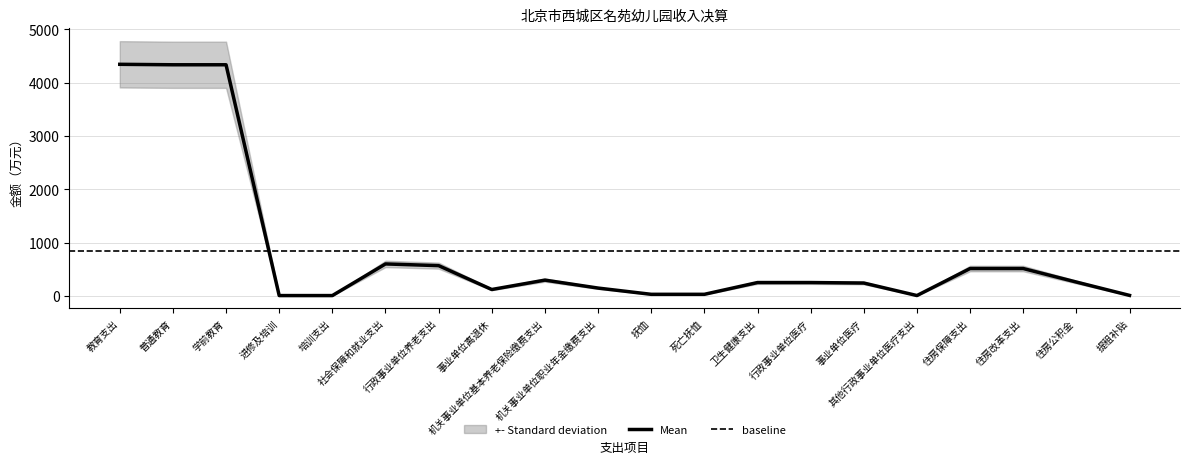

What is the sum of all values?

16900.6